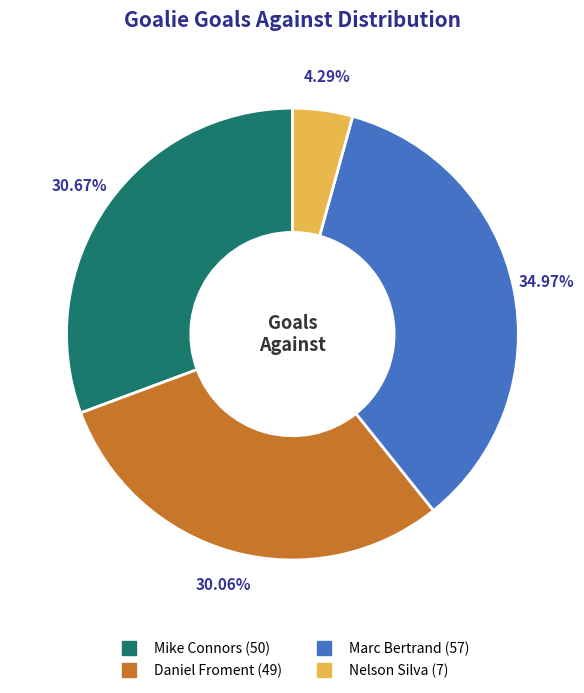

Is the sum of Marc Bertrand and Daniel Froment greater than half?

Yes